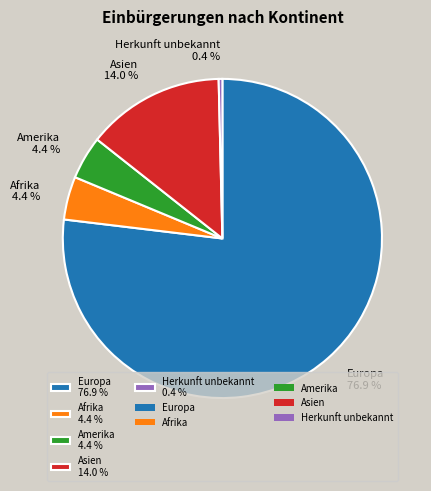

What is the ratio of the value at Europa 76.9 % to the value at Asien 14.0 %?

5.5